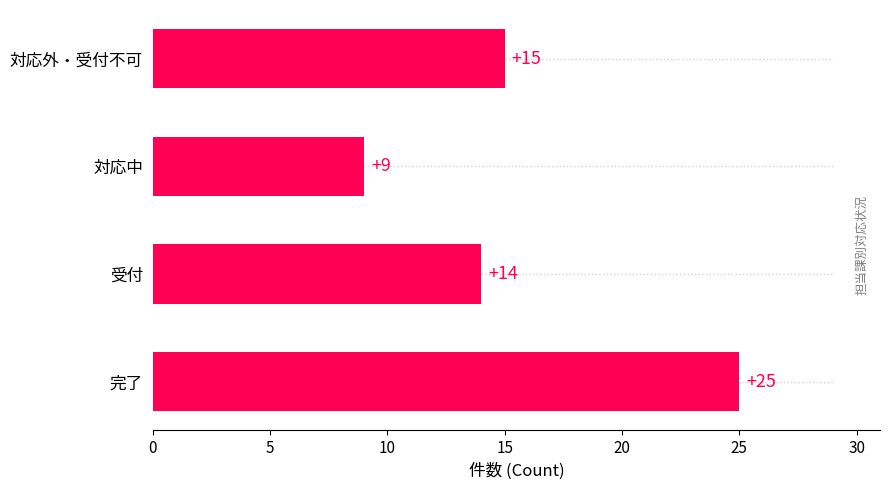

Is it true that the value at 10 is 12?

False